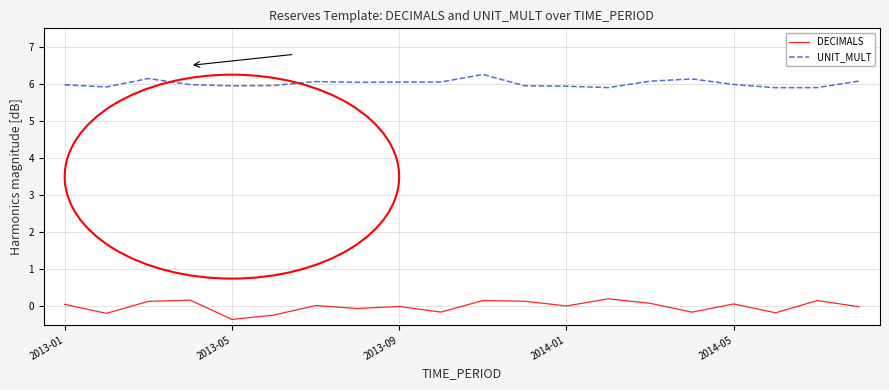

What is the lowest value of the DECIMALS series?

-0.4